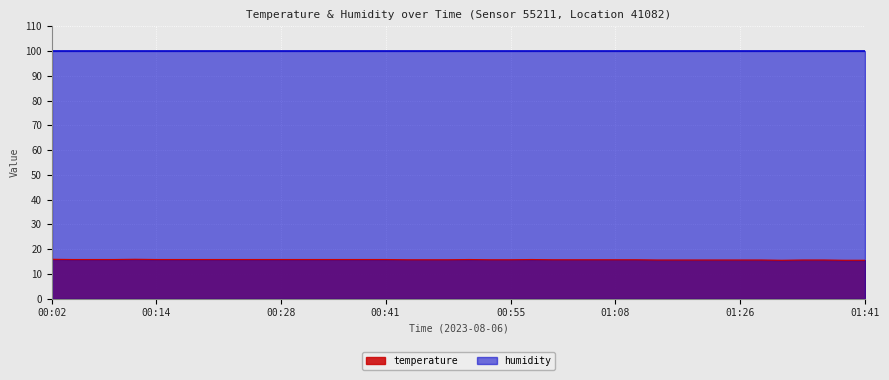

What position from the left is 00:58?

24